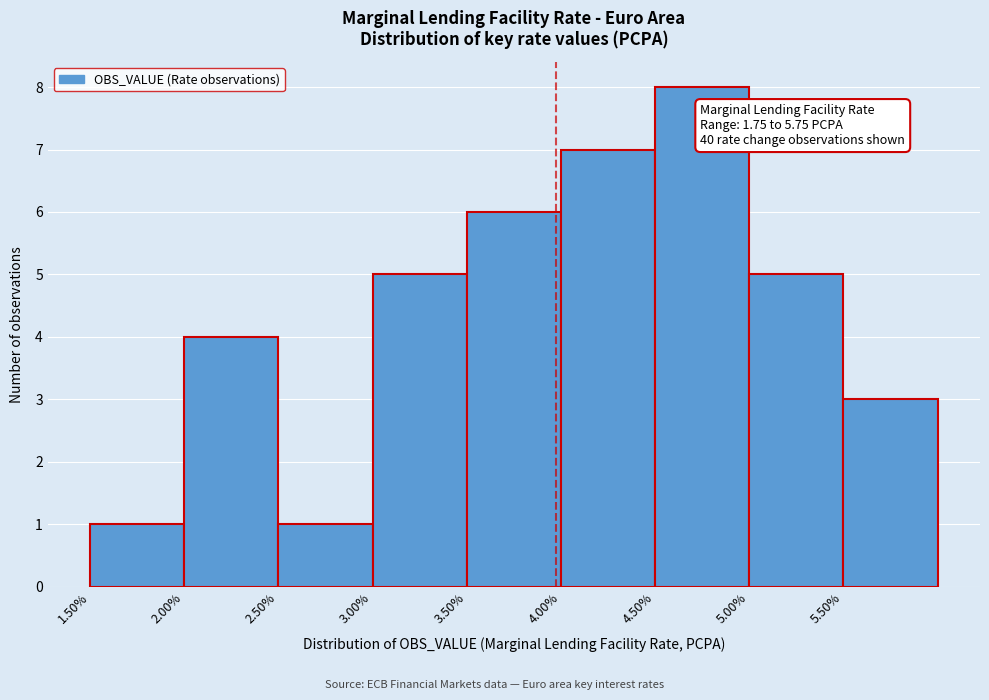

Which range on the x-axis has the tallest bar?

4.5 to 5.0